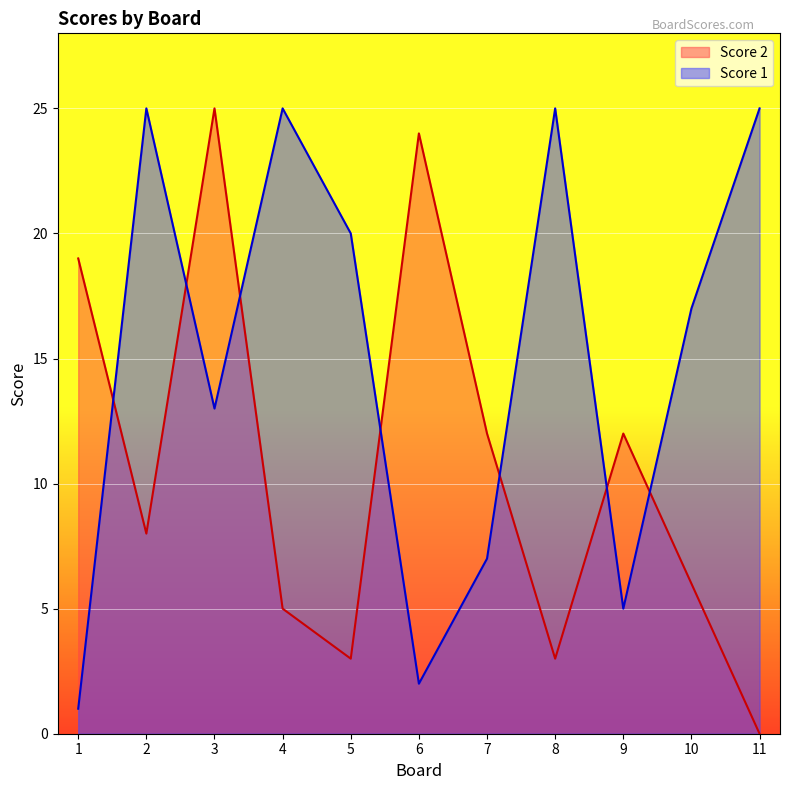

How many lines are shown in the chart?

2